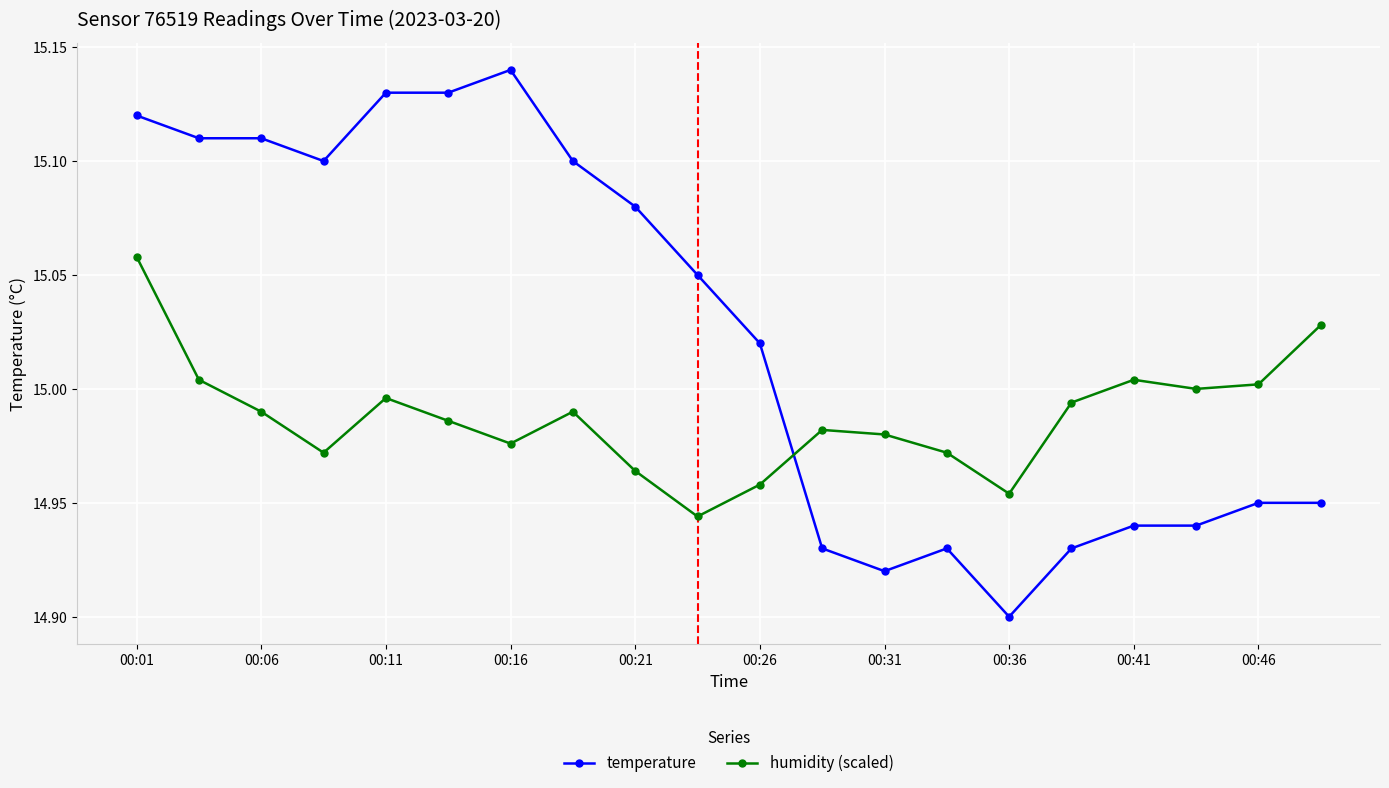

How many distinct data groups are displayed?

2